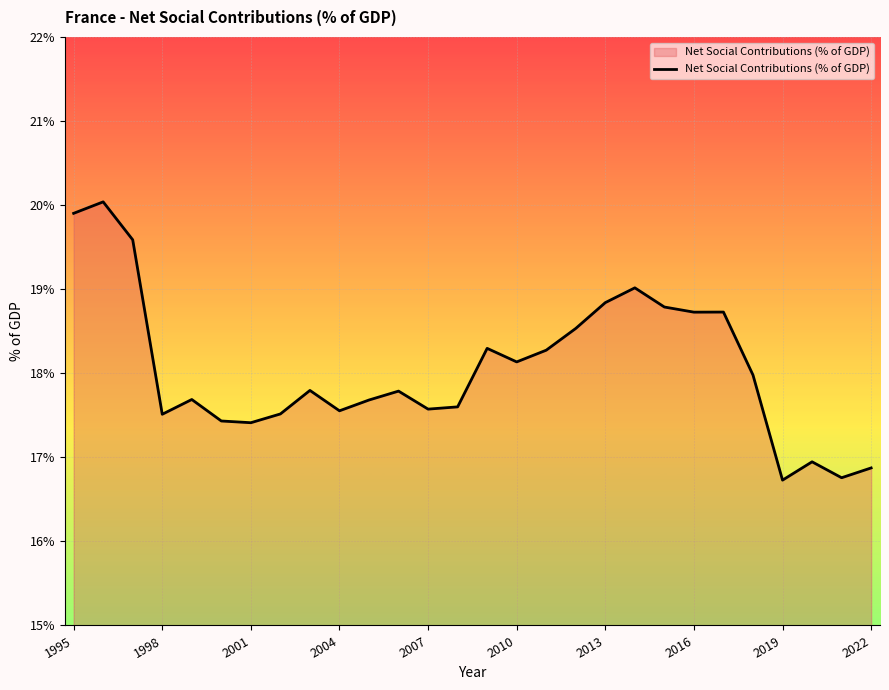

What is the difference between the maximum and minimum values?

3.3